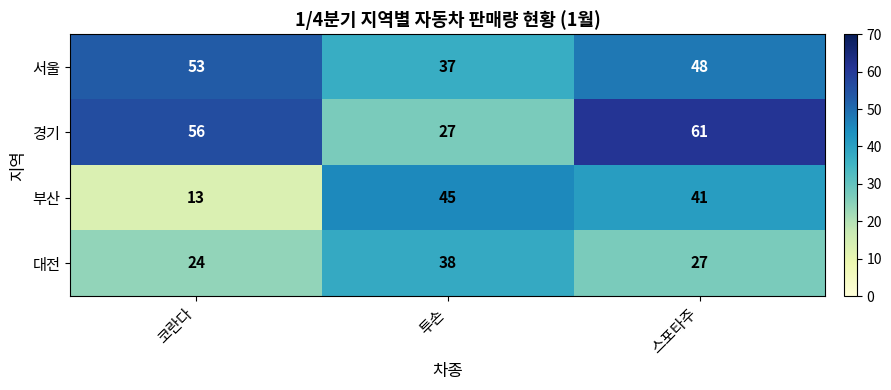

At which label is 대전 closest to 31?

스포타주